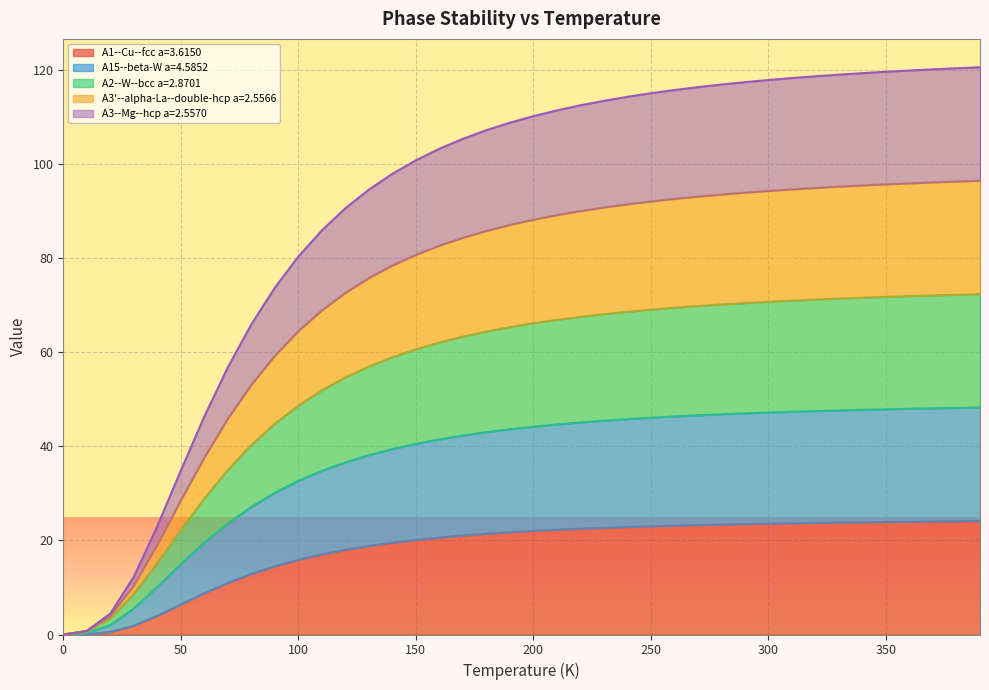

Does the chart display data point markers on the line(s)?

No